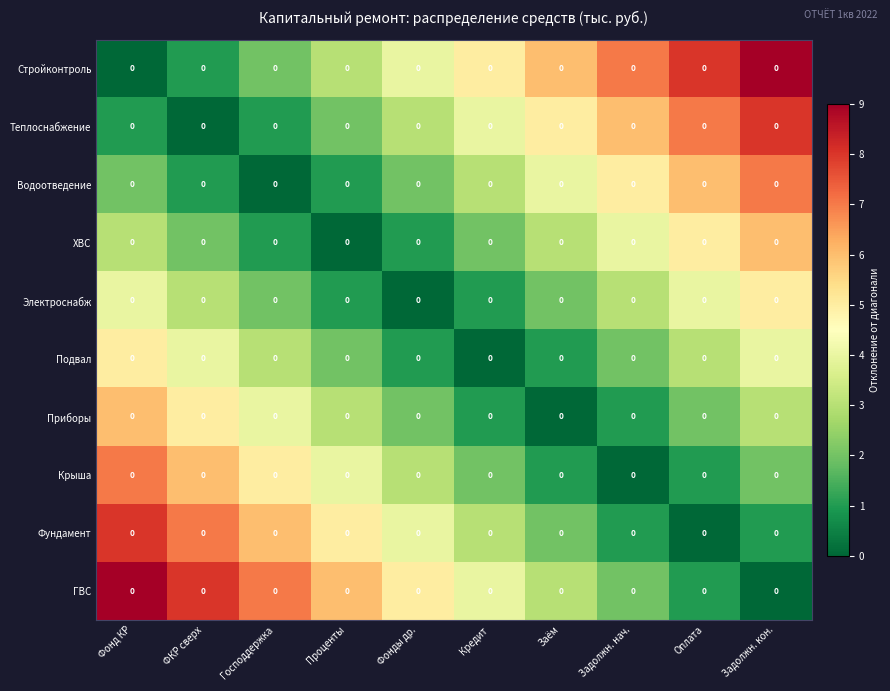

What is the difference between the highest and lowest values at Кредит?

5